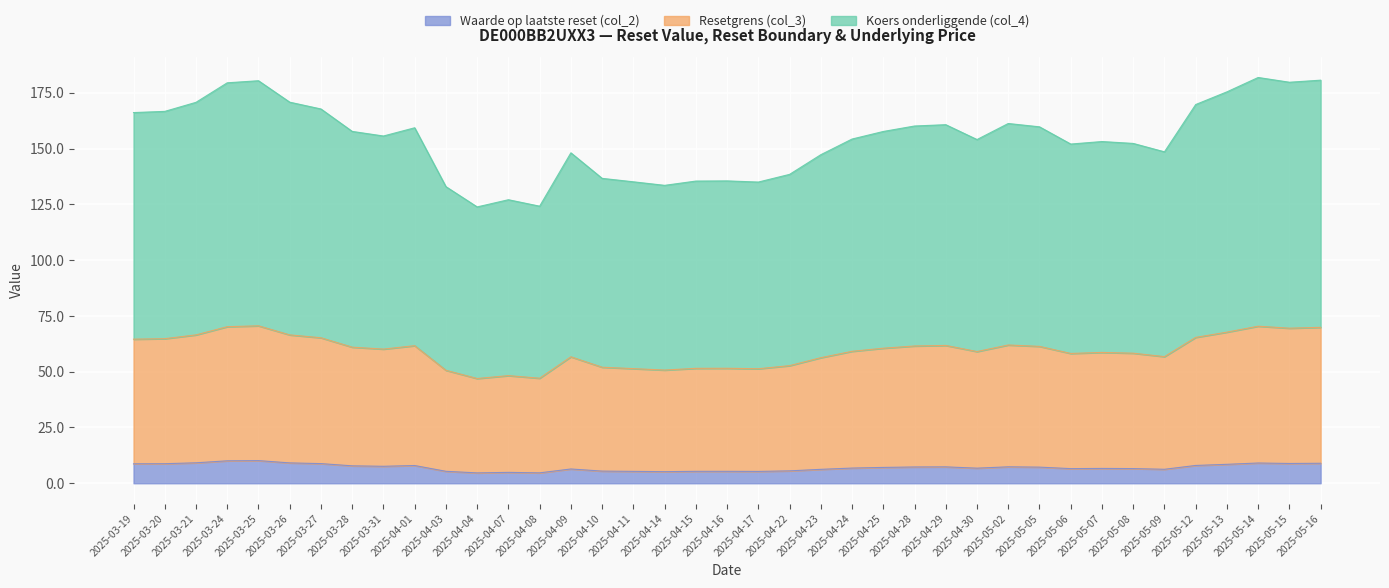

List the series in order of their overall mean, lowest first.

Waarde op laatste reset (col_2), Resetgrens (col_3), Koers onderliggende (col_4)